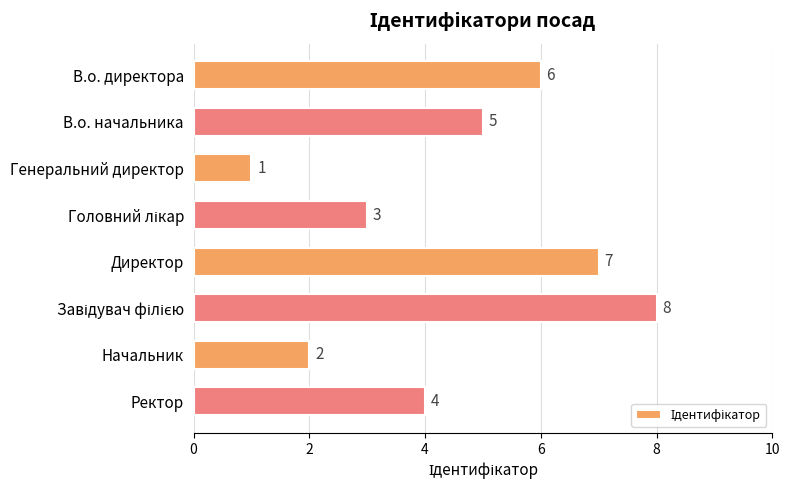

What is the change in value from Директор to Начальник?

-5